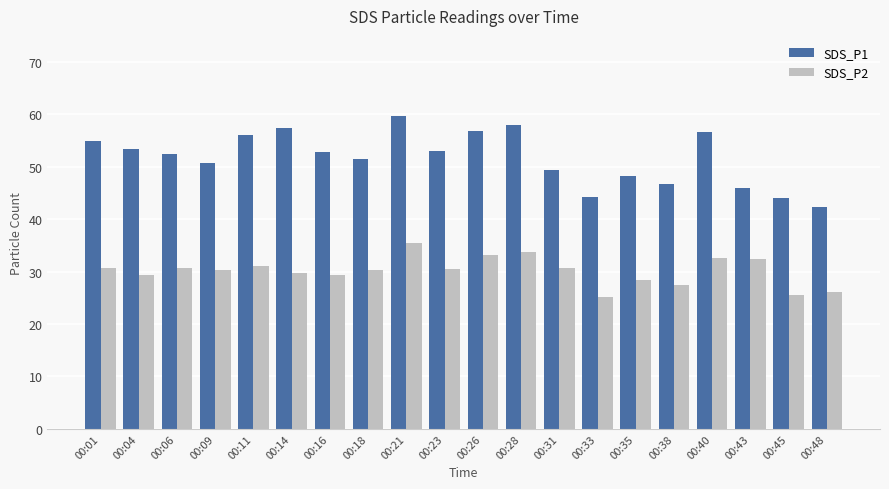

What is the value of the SDS_P1 bar at the 11th from the left?

56.9